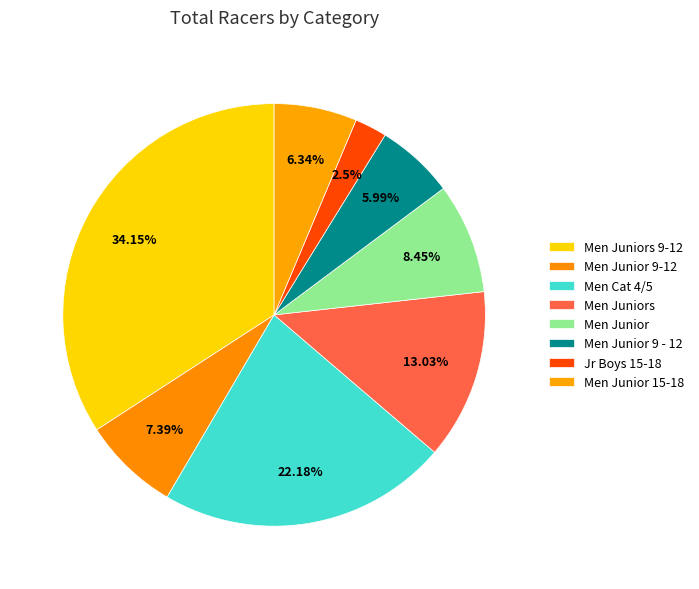

How many segments does this pie chart have?

8